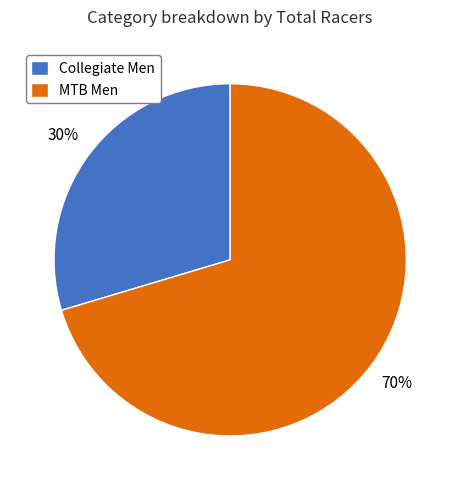

To the nearest percent, what is the combined percentage of Collegiate Men and MTB Men?

100%